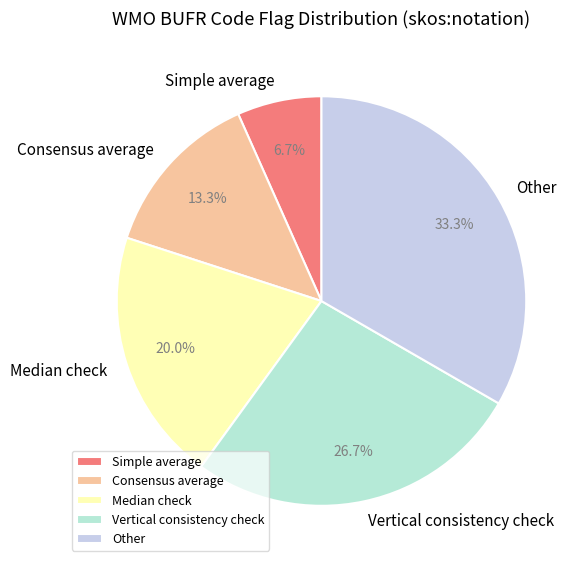

How many segments does this pie chart have?

5